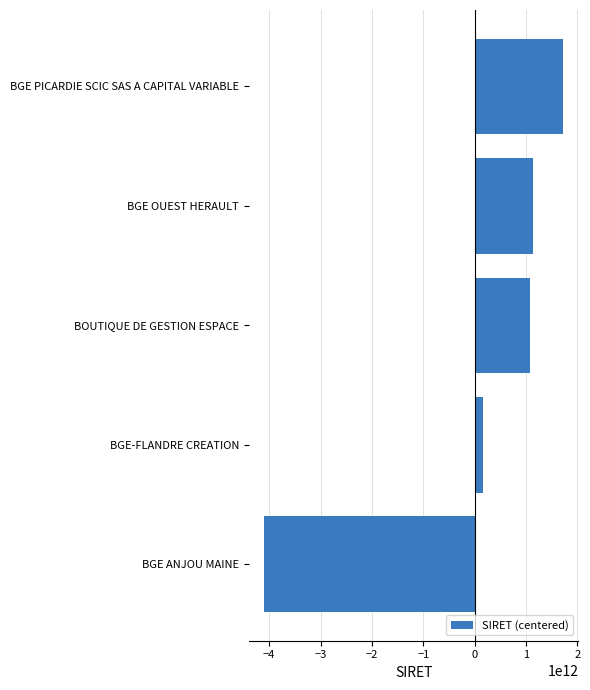

Which label corresponds to the smallest value in the chart?

BGE ANJOU MAINE